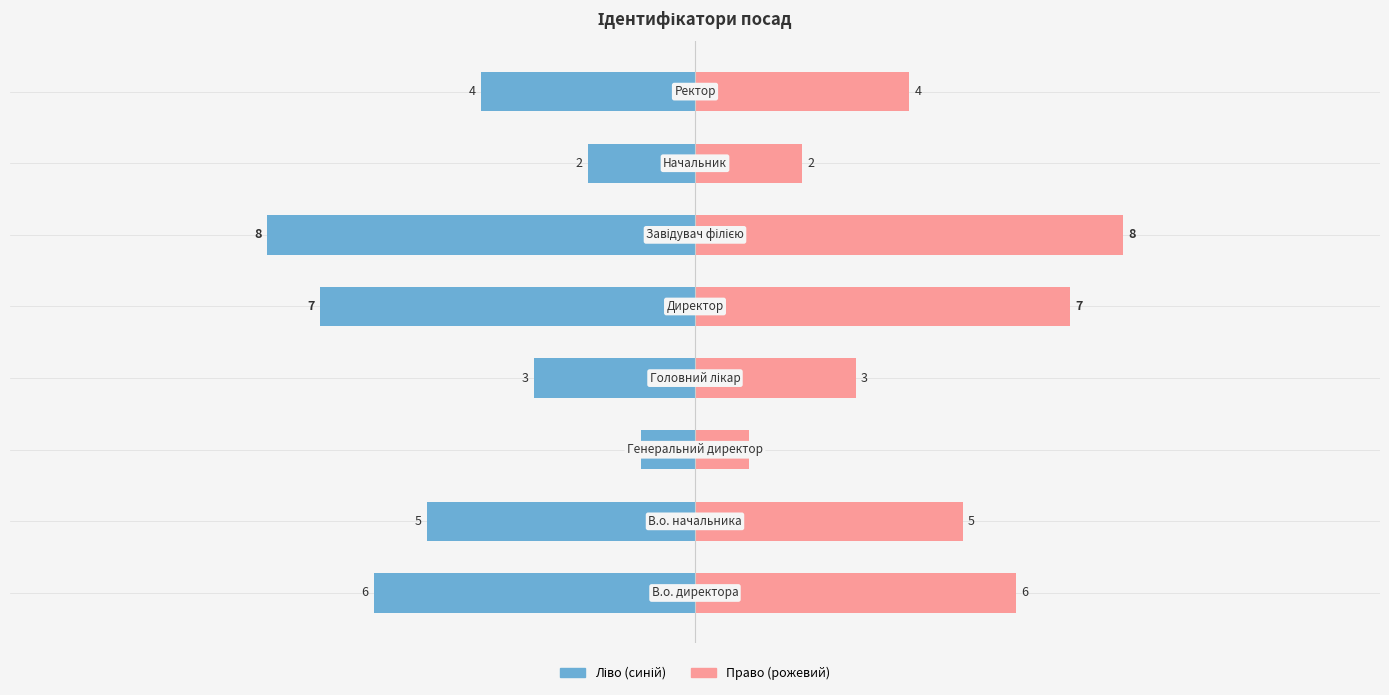

How many values are between 3 and 7?

5